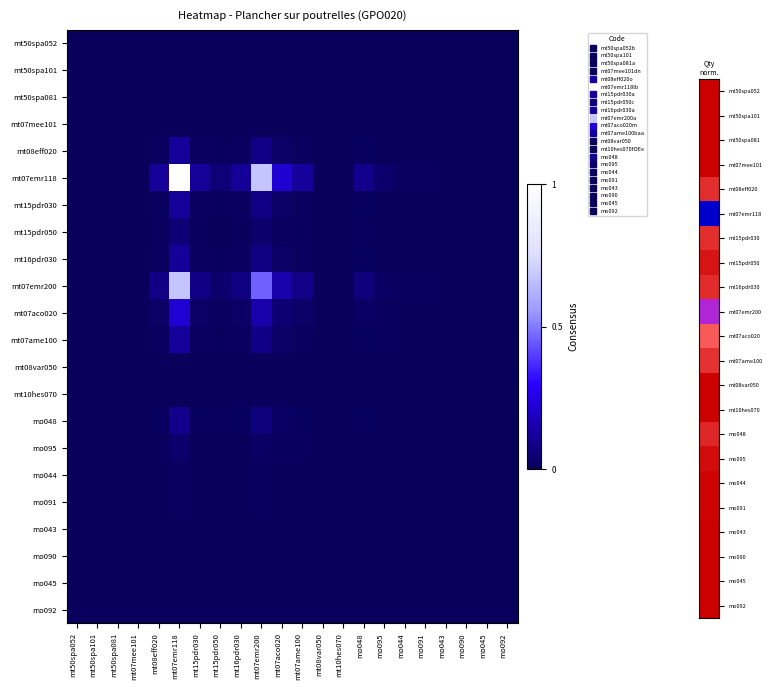

What is the greatest value displayed?

1.0